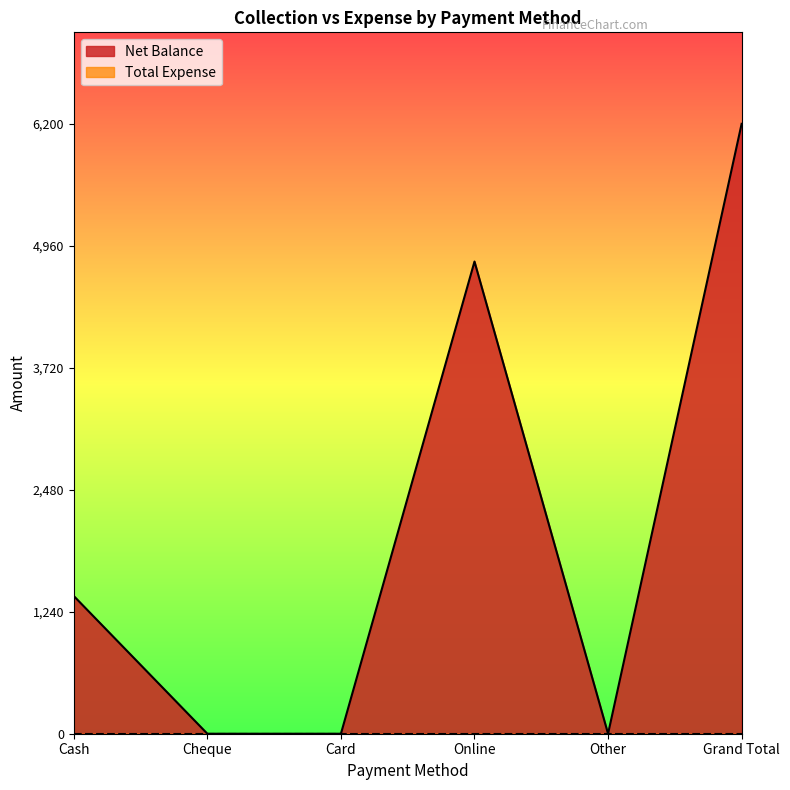

What is the greatest value displayed?

6200